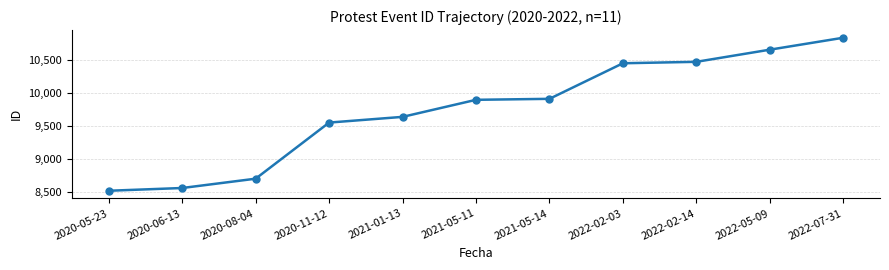

True or false: the data has more than 2 interior local peaks.

False